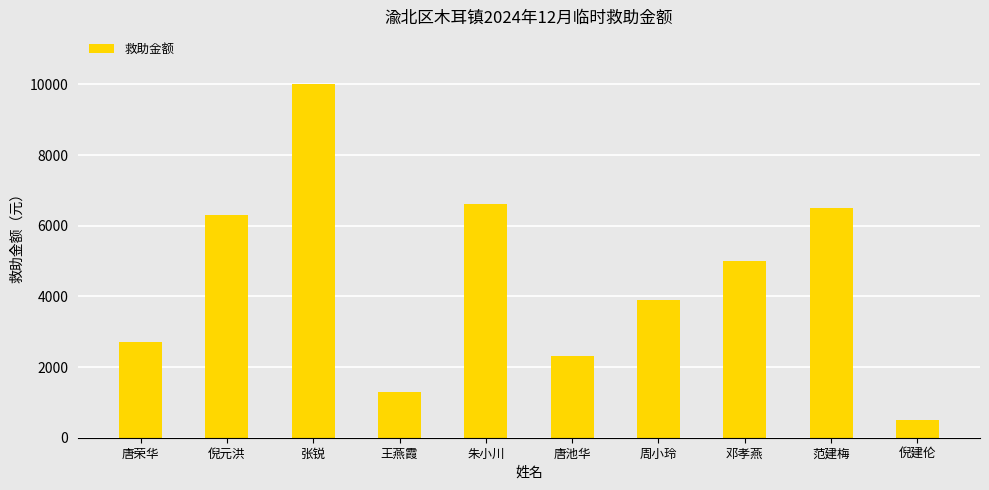

Which label corresponds to the smallest value in the chart?

倪建伦